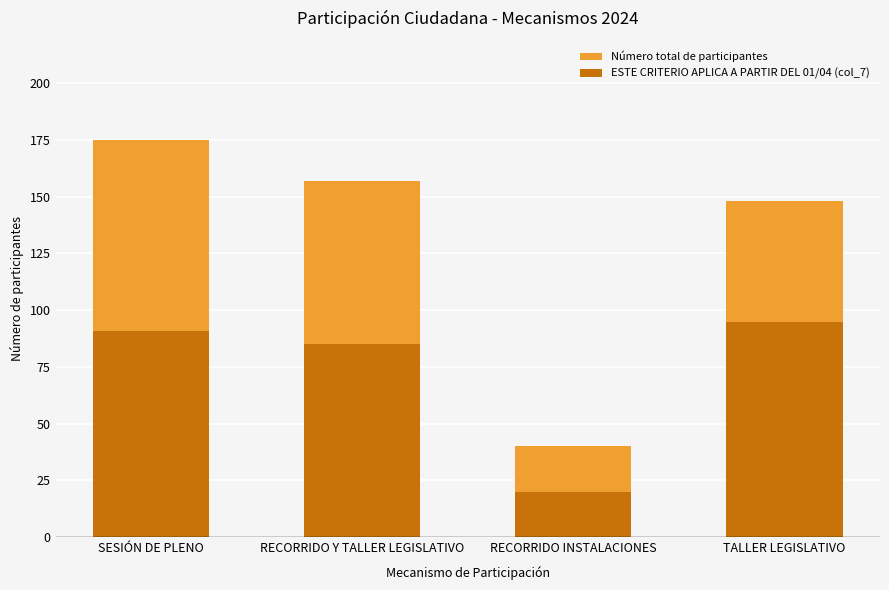

Which series changed the most between SESIÓN DE PLENO and RECORRIDO INSTALACIONES?

Número total de participantes